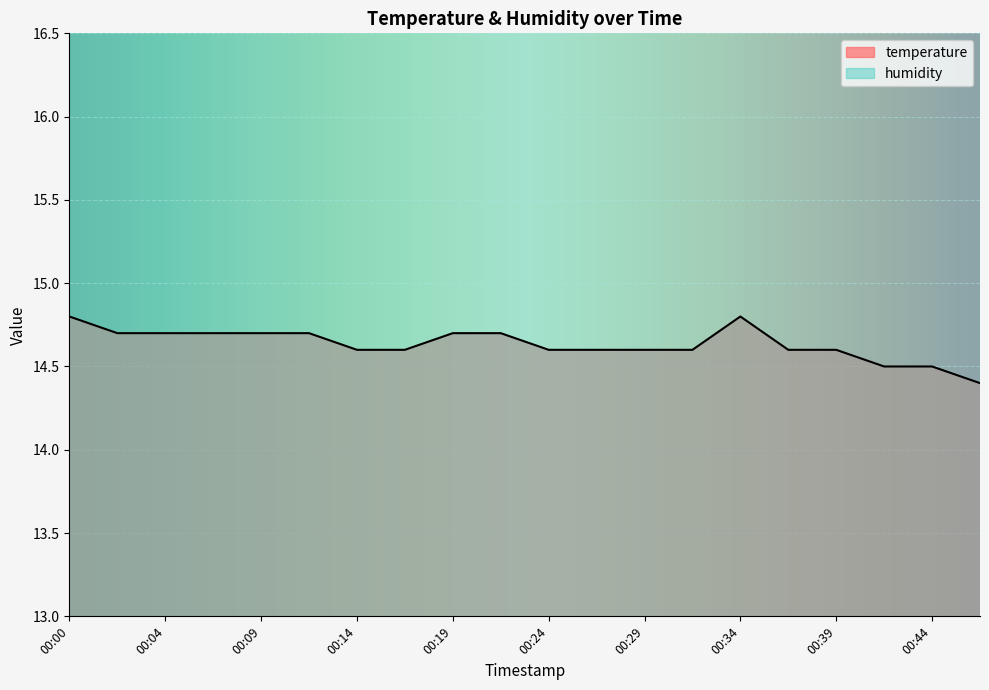

What is the sum of all values?

292.7